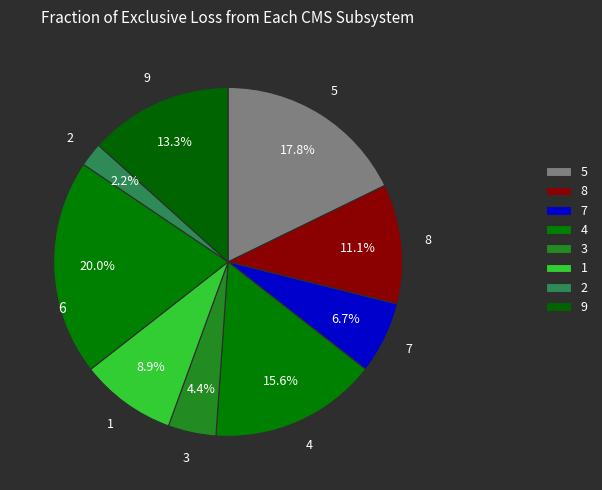

Rank the categories by value from highest to lowest.

6, 5, 4, 9, 8, 1, 7, 3, 2